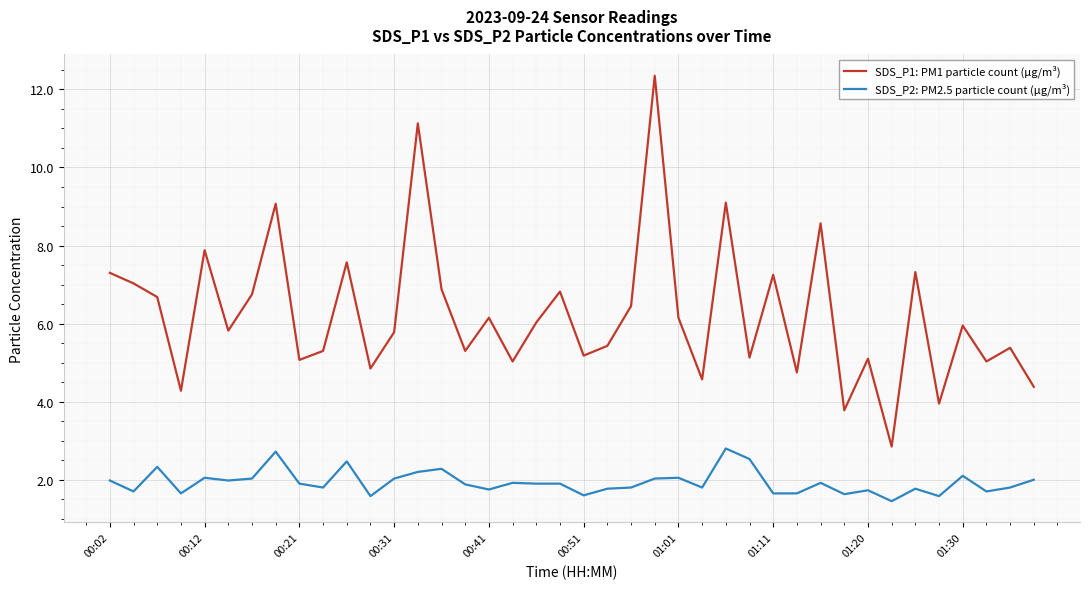

Which series has the largest total across all categories?

SDS_P1: PM1 particle count (µg/m³)